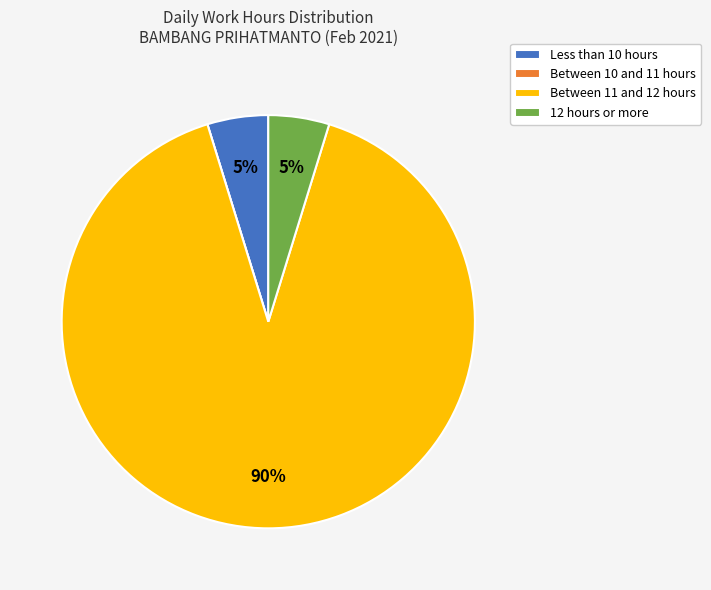

To the nearest percent, what is the average slice percentage?

25%